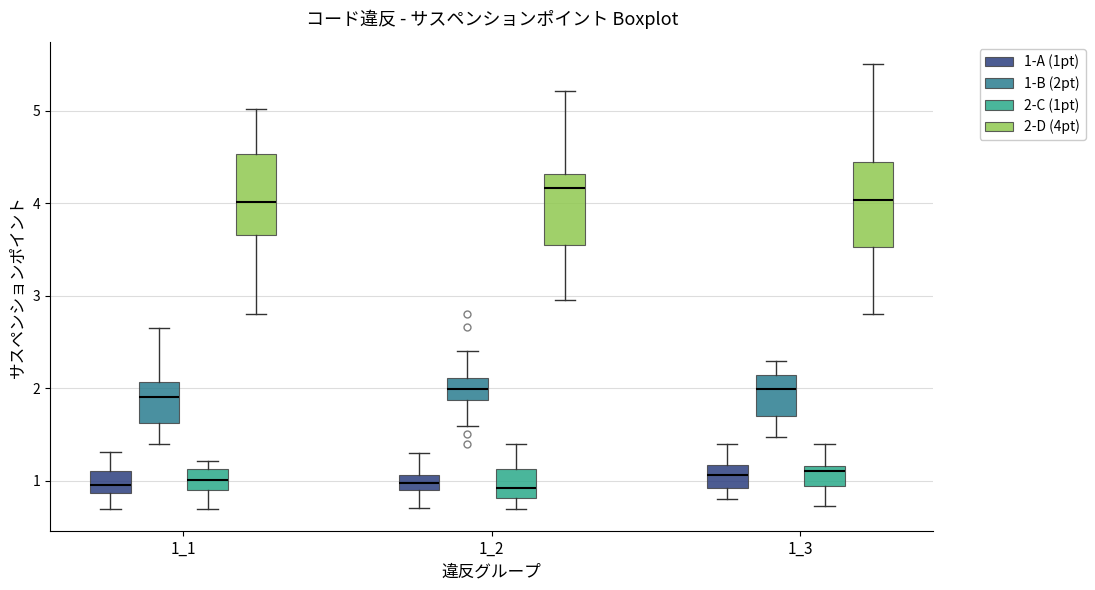

Reading left to right, transcribe this box plot: for each box, give where its median line is, the range the box spans, and where its two whiskers end, as read against the y-axis. The values are not printed on the chart, so give them approximately, as read against the axis.

1_1 (1-A (1pt)): median 1.0, box 0.9 to 1.1, whiskers 0.7 to 1.3
1_1 (1-B (2pt)): median 1.9, box 1.6 to 2.1, whiskers 1.4 to 2.6
1_1 (2-C (1pt)): median 1.0, box 0.9 to 1.1, whiskers 0.7 to 1.2
1_1 (2-D (4pt)): median 4.0, box 3.7 to 4.5, whiskers 2.8 to 5.0
1_2 (1-A (1pt)): median 1.0, box 0.9 to 1.1, whiskers 0.7 to 1.3
1_2 (1-B (2pt)): median 2.0, box 1.9 to 2.1, whiskers 1.6 to 2.4
1_2 (2-C (1pt)): median 0.9, box 0.8 to 1.1, whiskers 0.7 to 1.4
1_2 (2-D (4pt)): median 4.2, box 3.6 to 4.3, whiskers 3.0 to 5.2
1_3 (1-A (1pt)): median 1.1, box 0.9 to 1.2, whiskers 0.8 to 1.4
1_3 (1-B (2pt)): median 2.0, box 1.7 to 2.1, whiskers 1.5 to 2.3
1_3 (2-C (1pt)): median 1.1, box 0.9 to 1.2, whiskers 0.7 to 1.4
1_3 (2-D (4pt)): median 4.0, box 3.5 to 4.4, whiskers 2.8 to 5.5